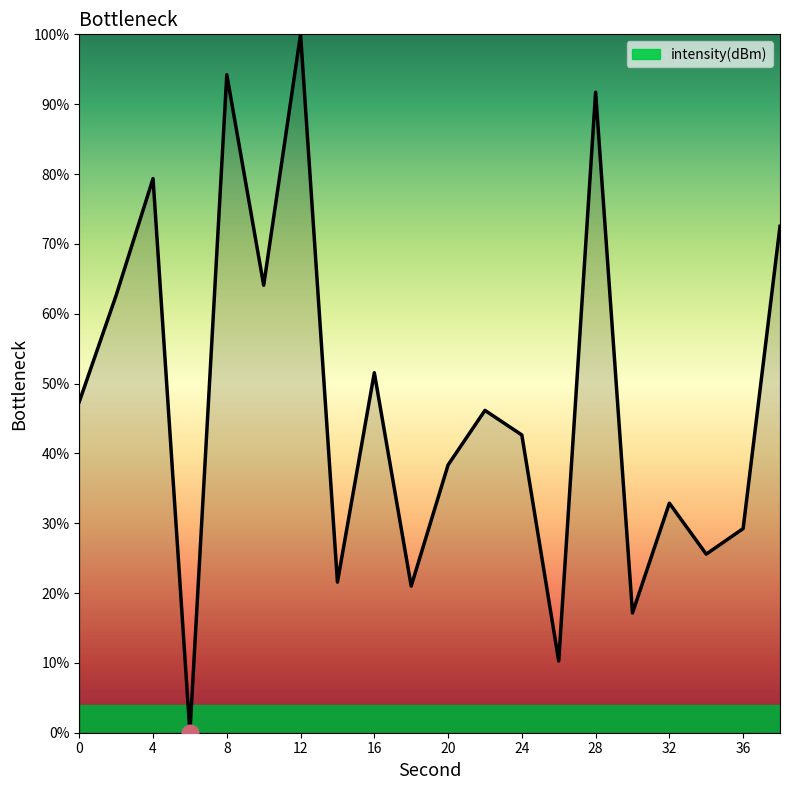

What is the greatest value displayed?

100.0